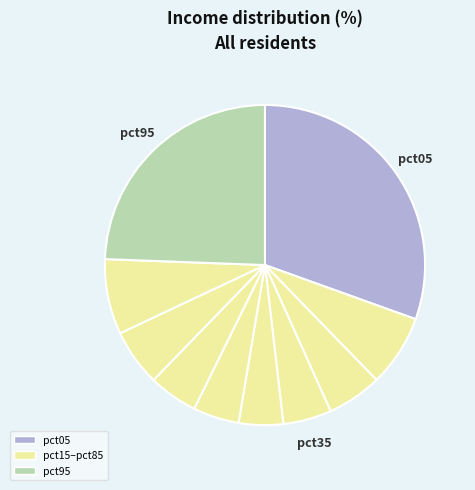

Count the number of slices in the pie.

10